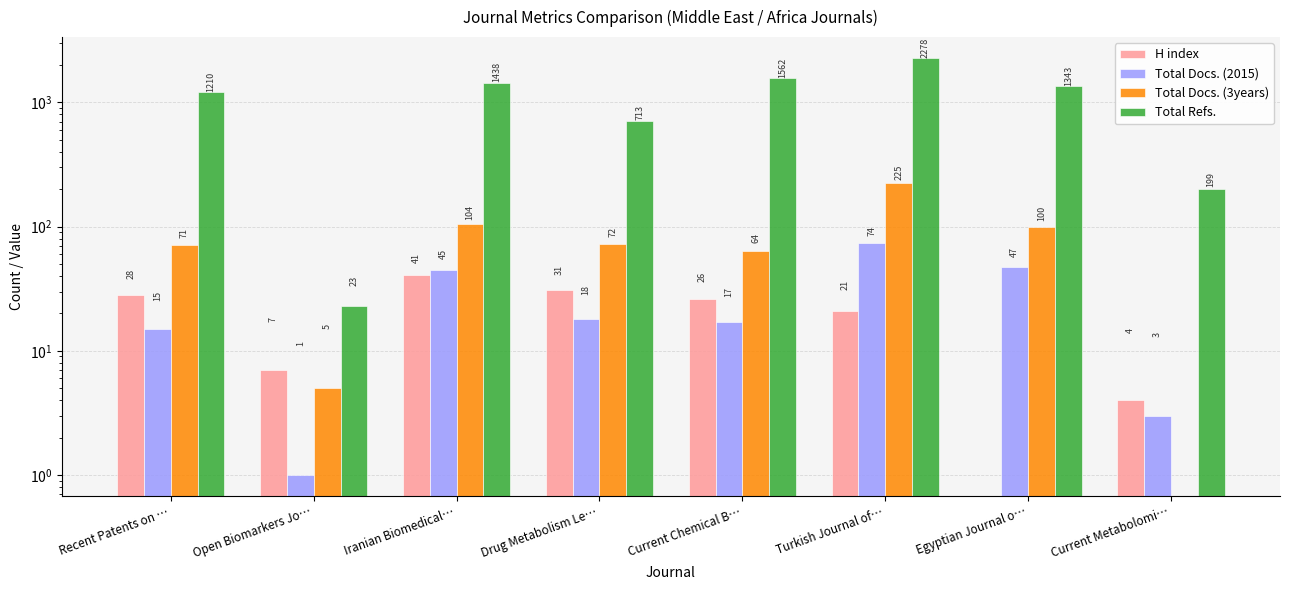

Rank the series at Recent Patents on … from highest to lowest value.

Total Refs., Total Docs. (3years), H index, Total Docs. (2015)